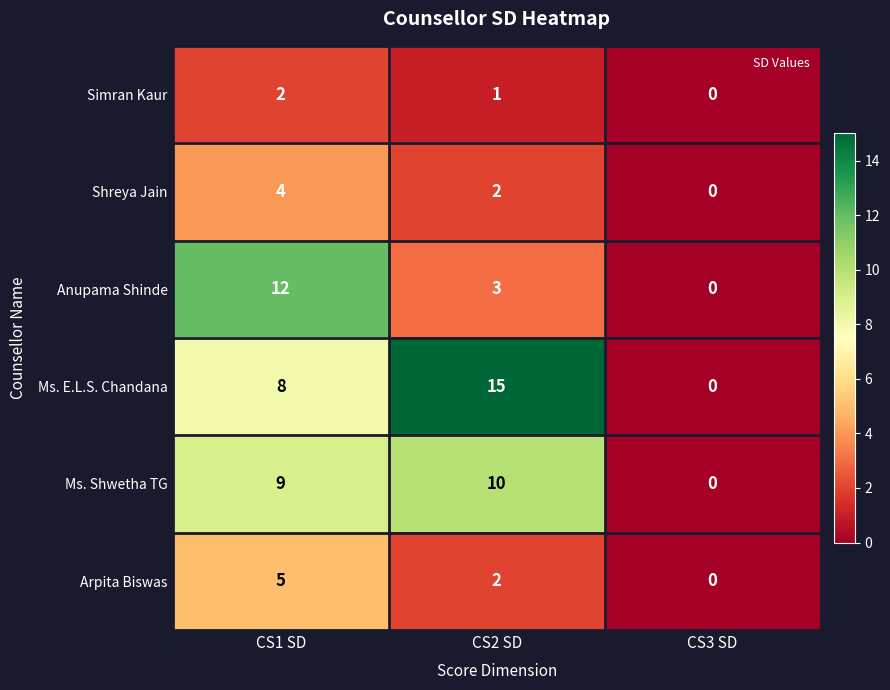

What is the sum of all Simran Kaur values?

3